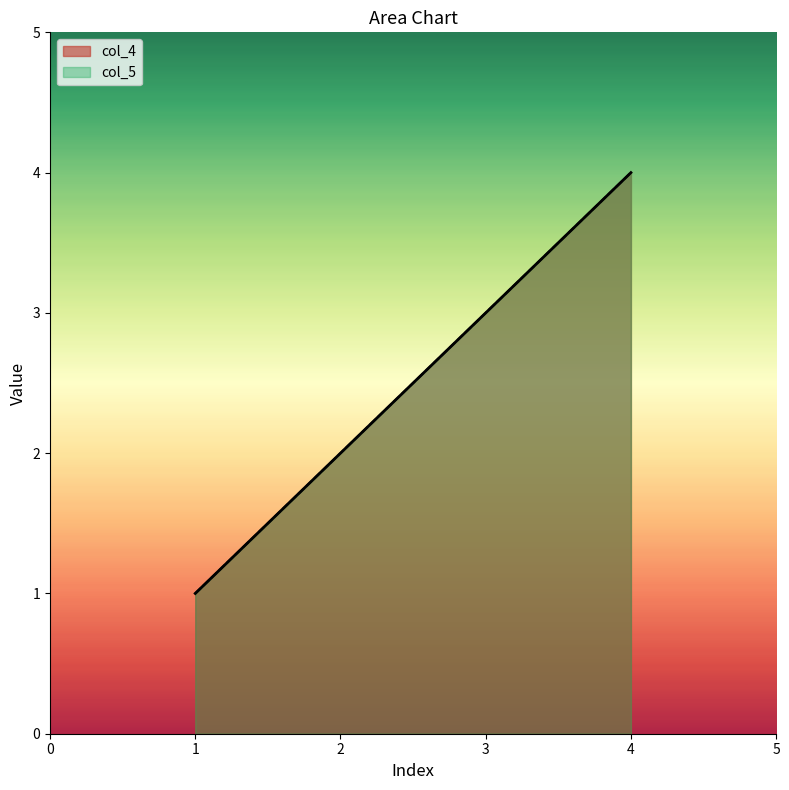

What is the difference between the maximum and minimum values in the col_5 series?

3